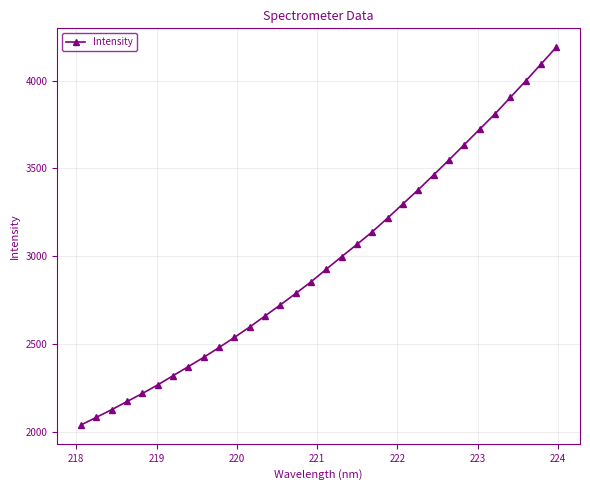

What is the maximum value shown in the chart?

4190.7